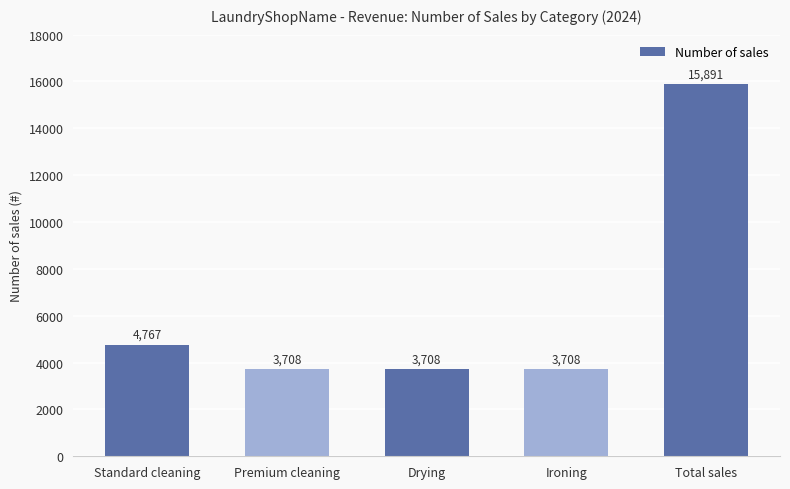

What is the label of the 1st bar from the right?

Total sales